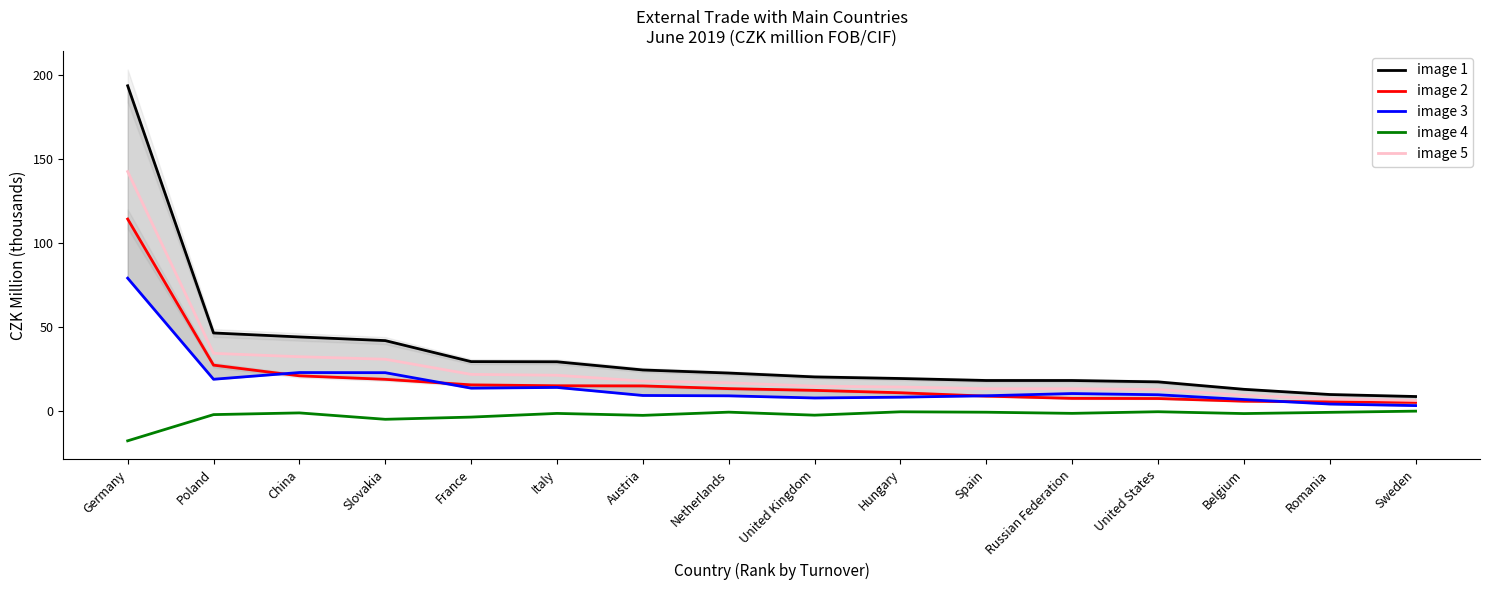

At which category is the sum across all series the highest?

Germany